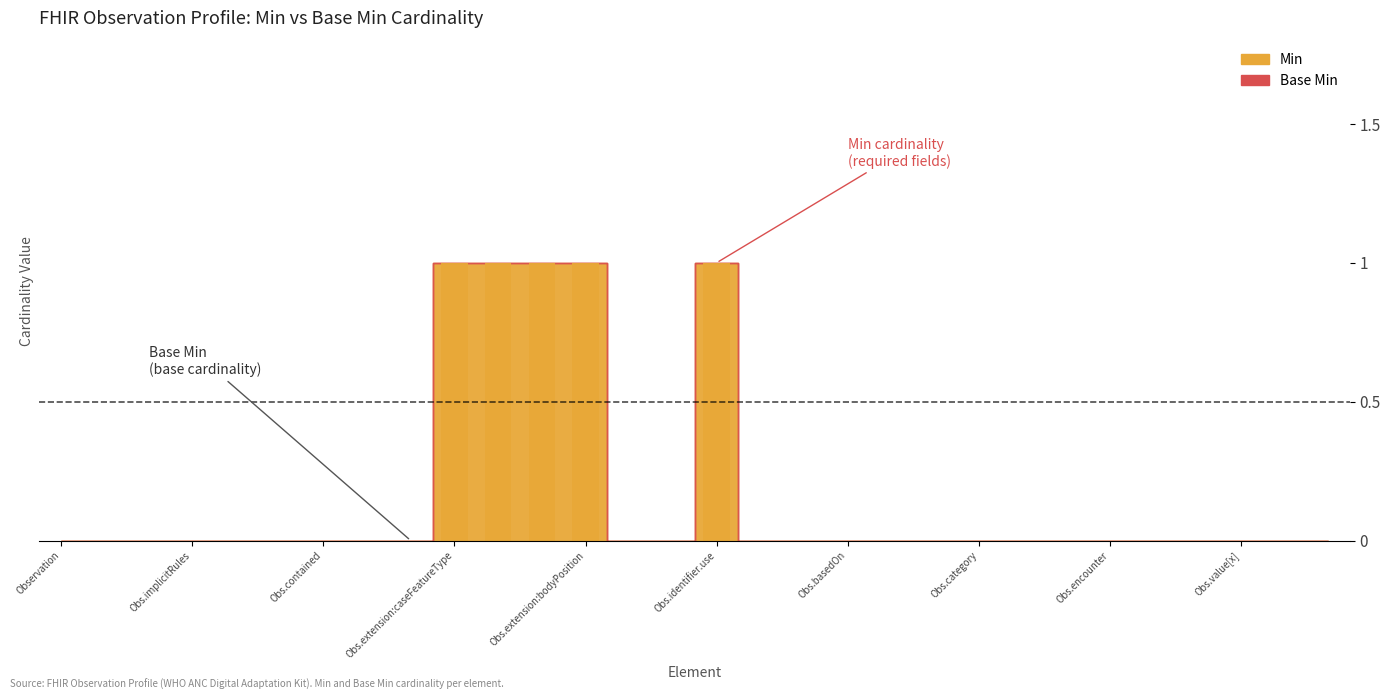

What is the greatest value displayed?

1